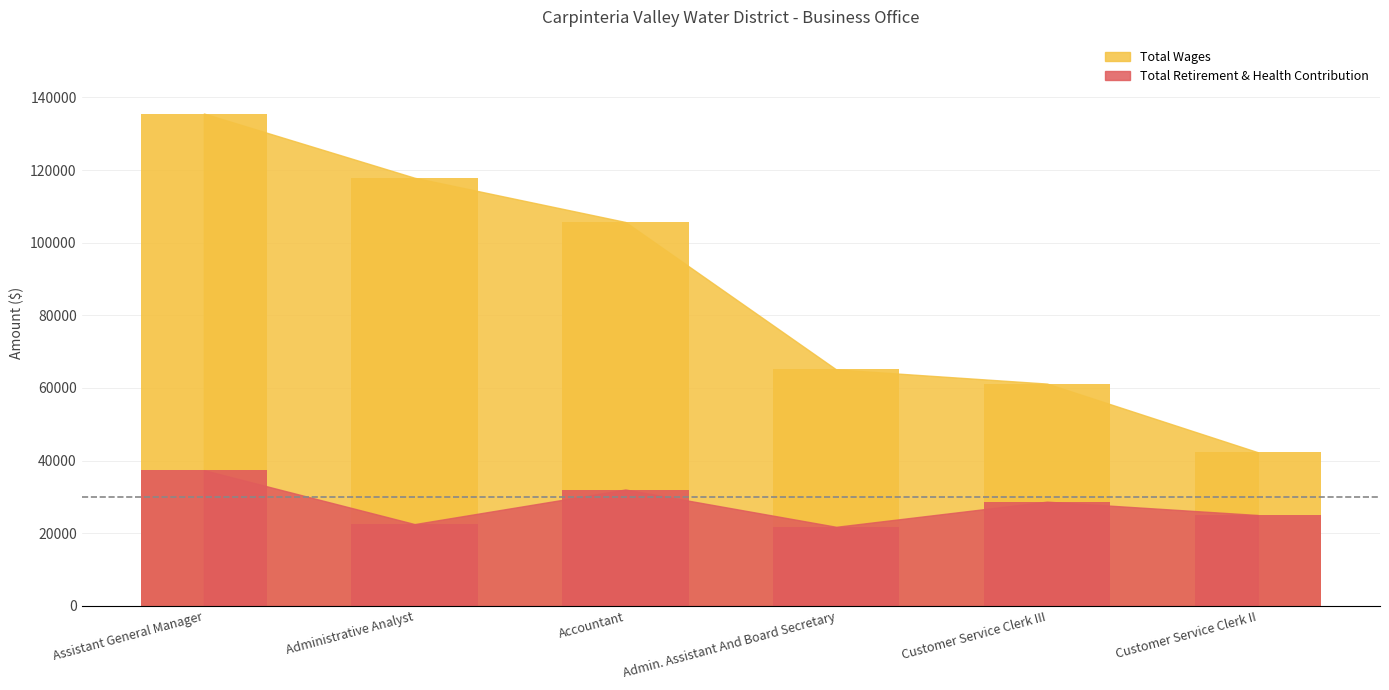

How many bars are there in total?

12